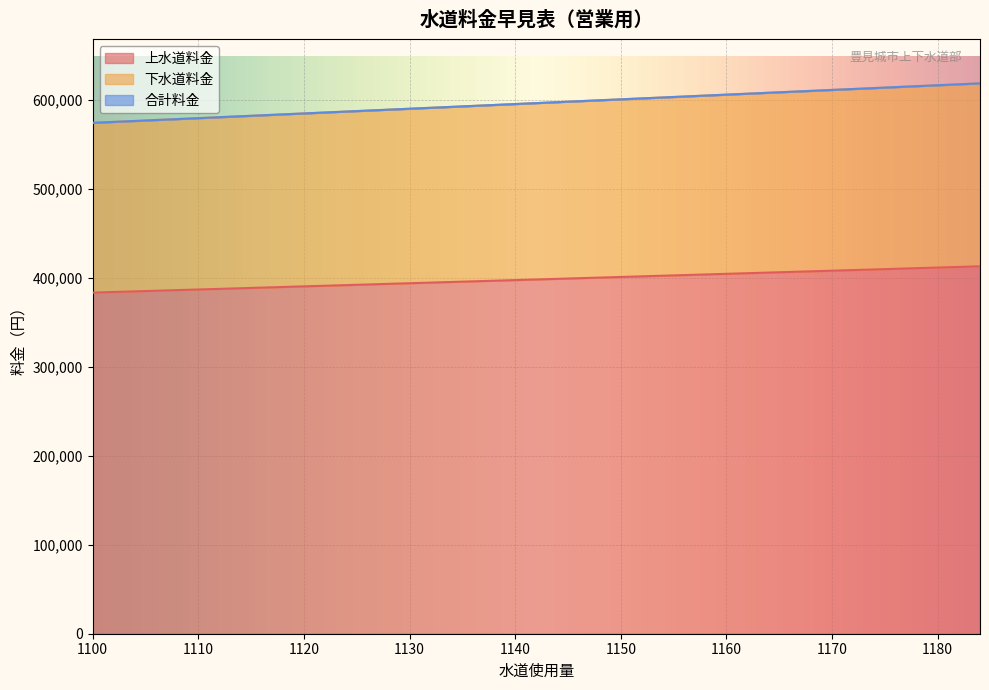

What is the smallest value displayed?

383185